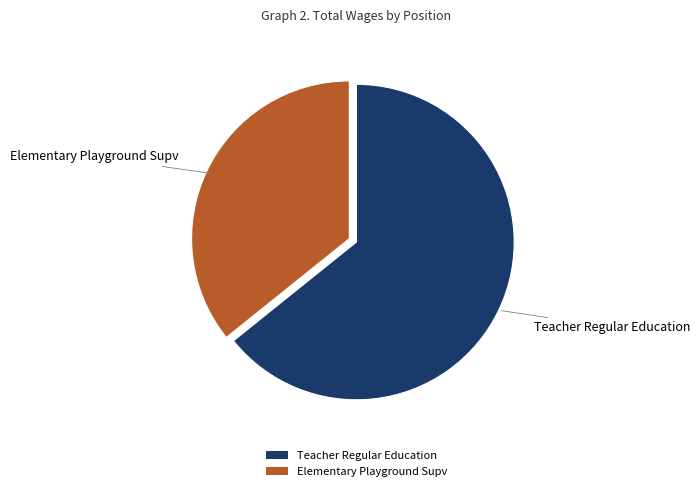

Is the sum of Elementary Playground Supv and Teacher Regular Education greater than half?

Yes